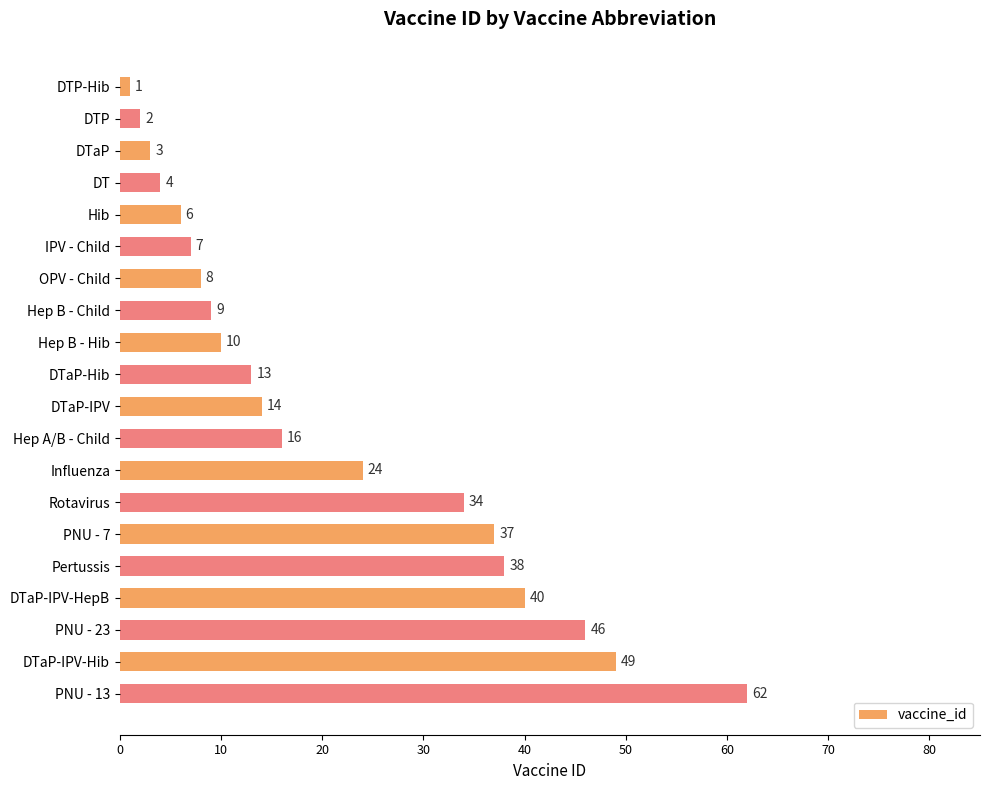

What is the label of the 9th bar from the bottom?

Hep A/B - Child